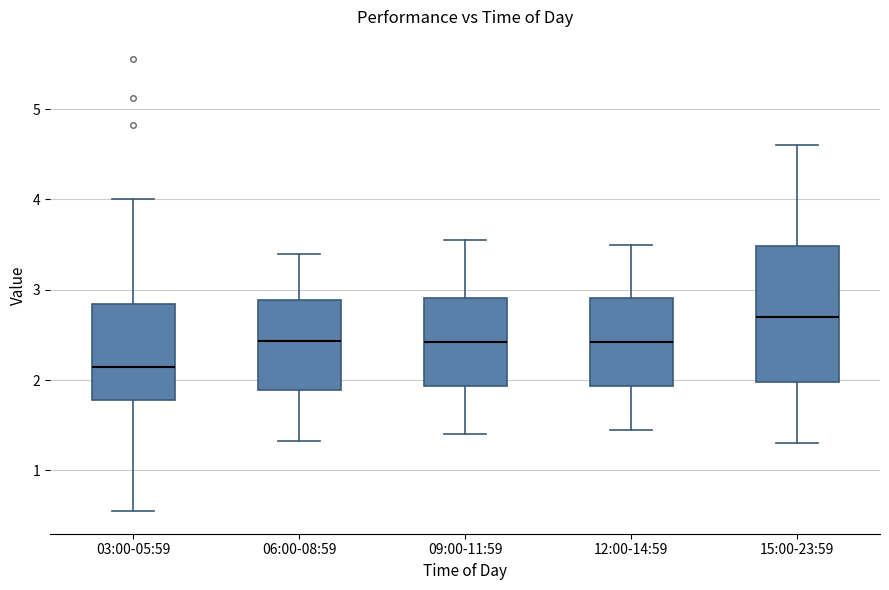

Reading left to right, read every box against the y-axis: the position of its median line, the range the box covers, and the ends of its whiskers. The values are not printed on the chart, so give them approximately, as read against the axis.

03:00-05:59: median 2.2, box 1.8 to 2.8, whiskers 0.6 to 4.0
06:00-08:59: median 2.4, box 1.9 to 2.9, whiskers 1.3 to 3.4
09:00-11:59: median 2.4, box 1.9 to 2.9, whiskers 1.4 to 3.6
12:00-14:59: median 2.4, box 1.9 to 2.9, whiskers 1.5 to 3.5
15:00-23:59: median 2.7, box 2.0 to 3.5, whiskers 1.3 to 4.6